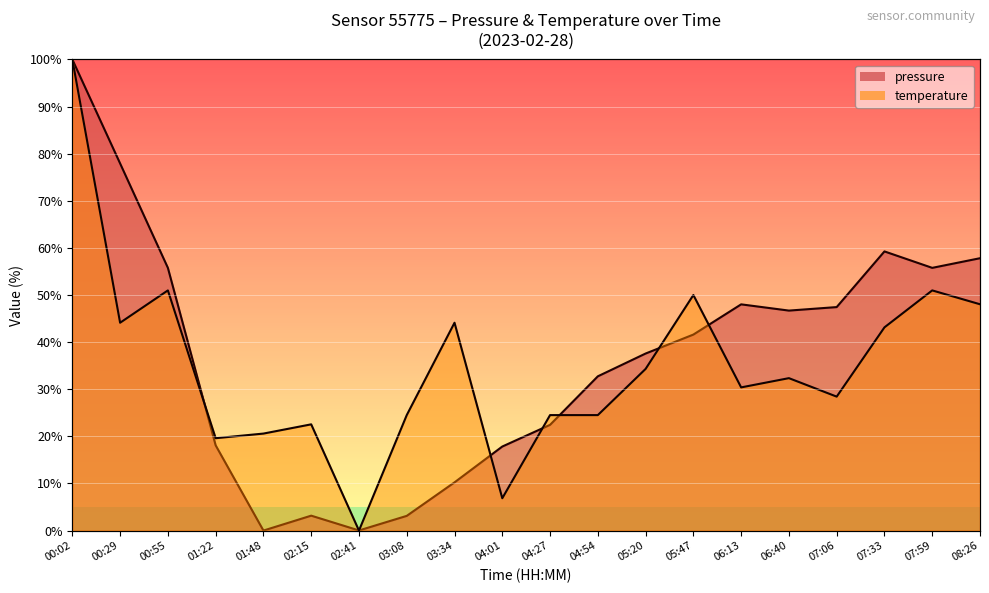

At which category does pressure reach its first local peak?

02:15